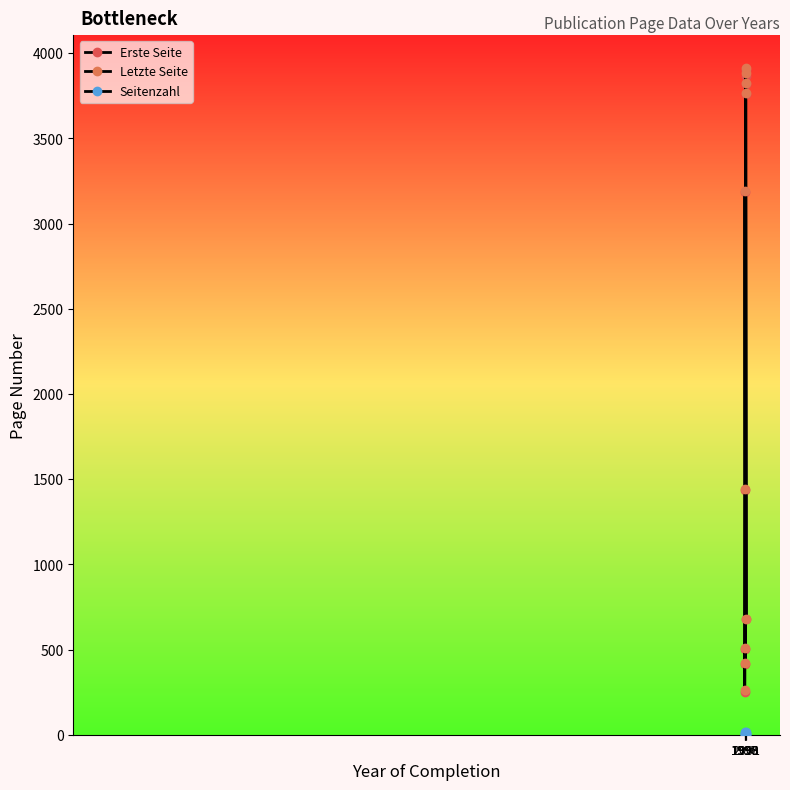

At 2001, list the series in order from smallest to largest.

Seitenzahl, Erste Seite, Letzte Seite